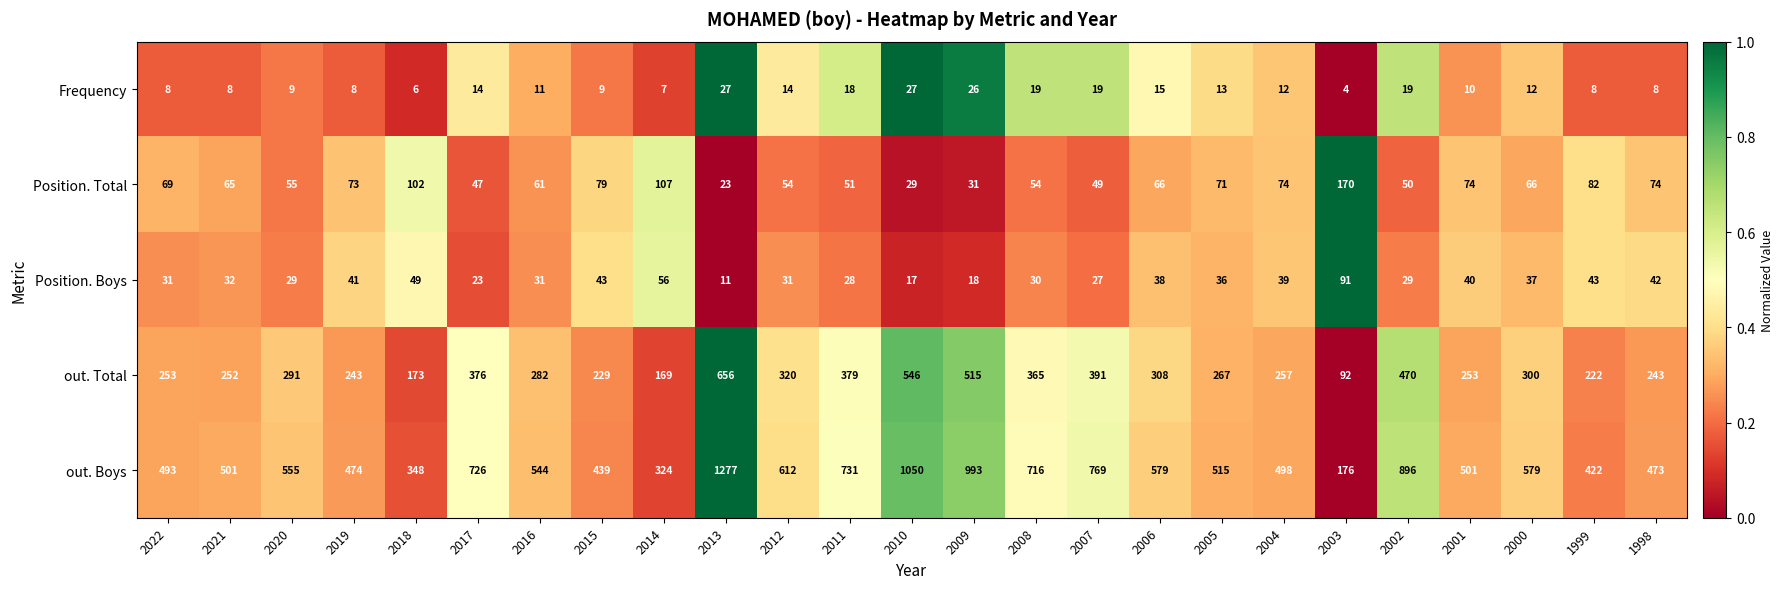

Is it true that out. Total equals 911 at 2010?

False